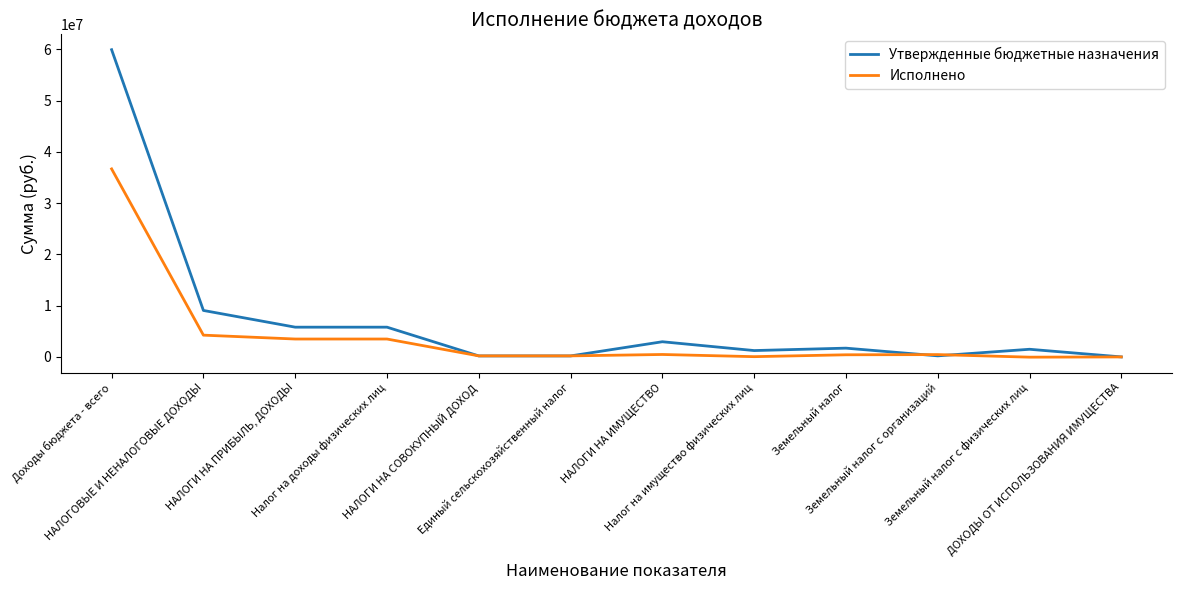

The value of Исполнено at Земельный налог is 425088.5. True or false?

True